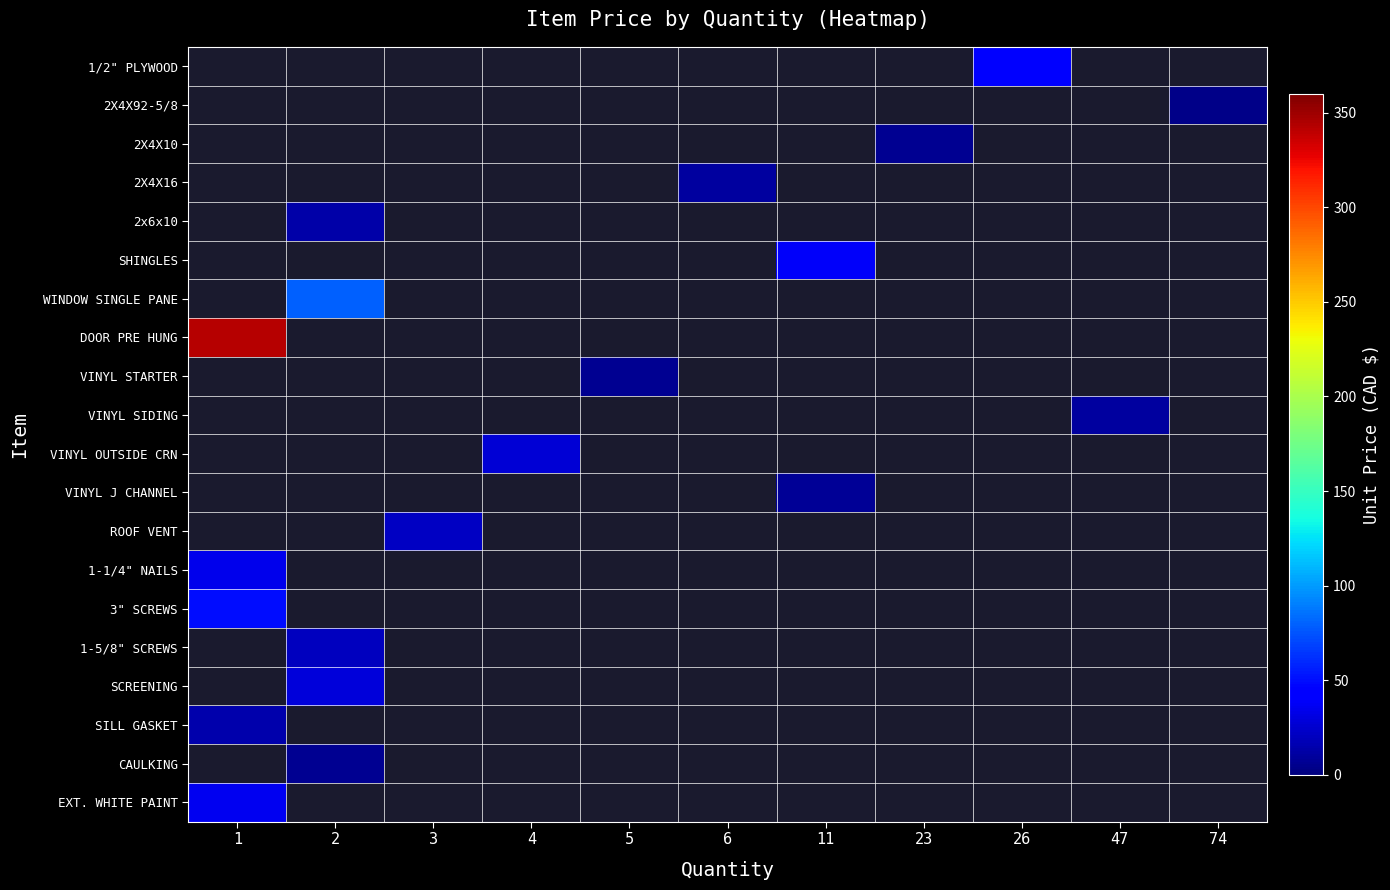

At 5, list the series in order from largest to smallest.

1/2" PLYWOOD, 2X4X92-5/8, 2X4X10, 2X4X16, 2x6x10, SHINGLES, WINDOW SINGLE PANE, DOOR PRE HUNG, VINYL STARTER, VINYL SIDING, VINYL OUTSIDE CRN, VINYL J CHANNEL, ROOF VENT, 1-1/4" NAILS, 3" SCREWS, 1-5/8" SCREWS, SCREENING, SILL GASKET, CAULKING, EXT. WHITE PAINT